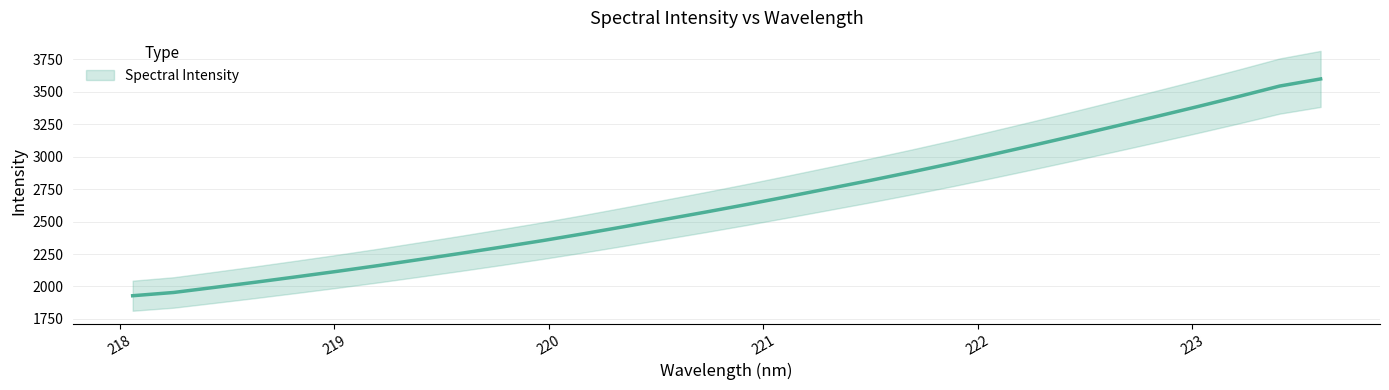

The value at 219.589 is 2254.9. True or false?

True